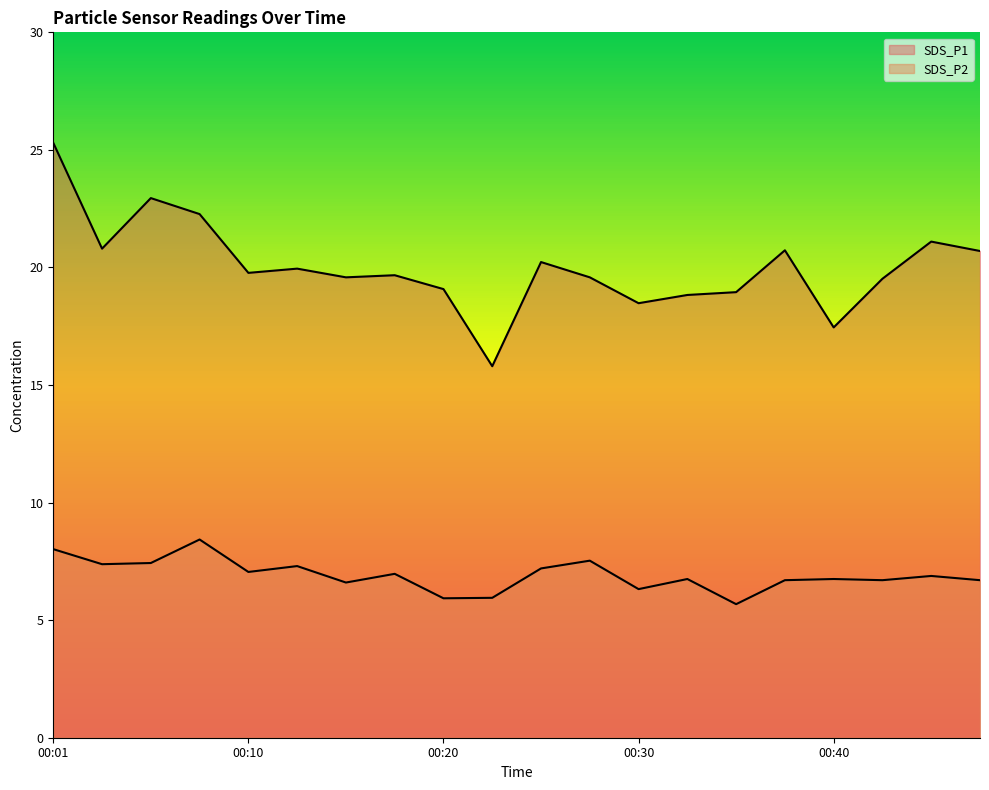

What is the value of the SDS_P2 point at the 20th from the left?

6.7